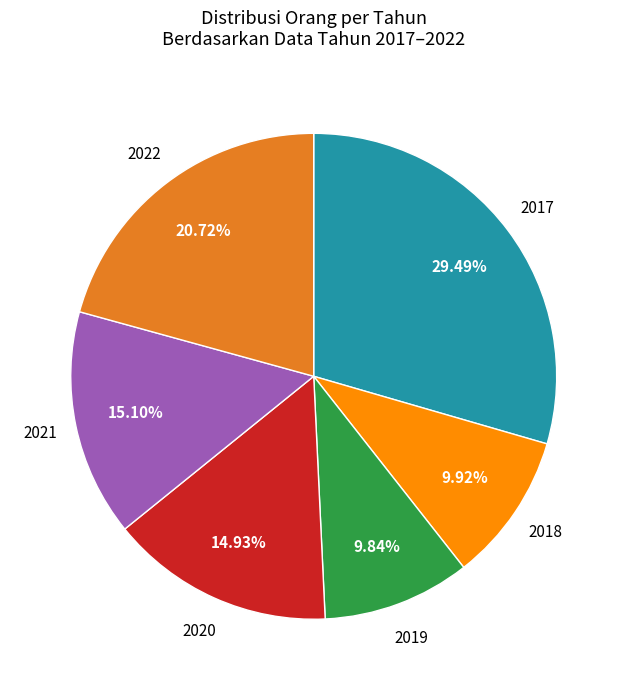

Is there any slice that represents more than half of the pie?

No